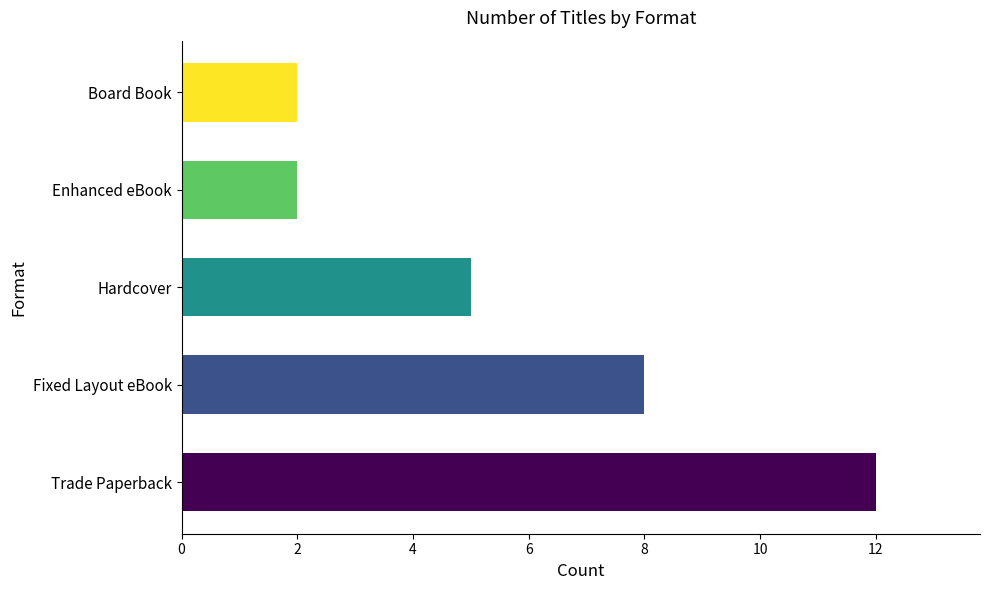

The value at Enhanced eBook is 2. True or false?

True